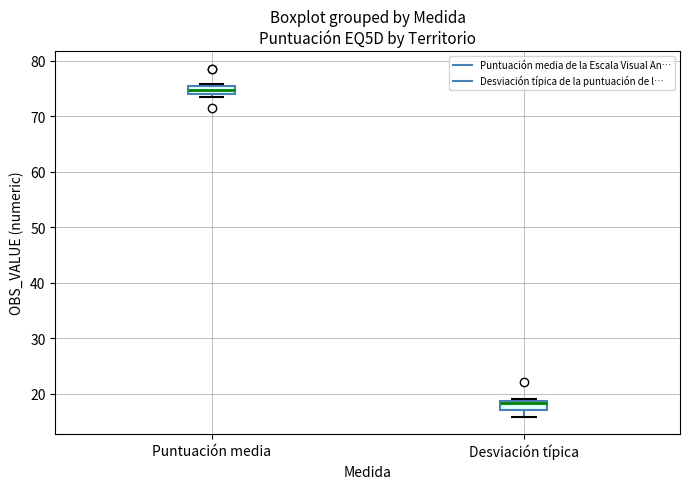

Which box has the lowest median line?

Desviación típica